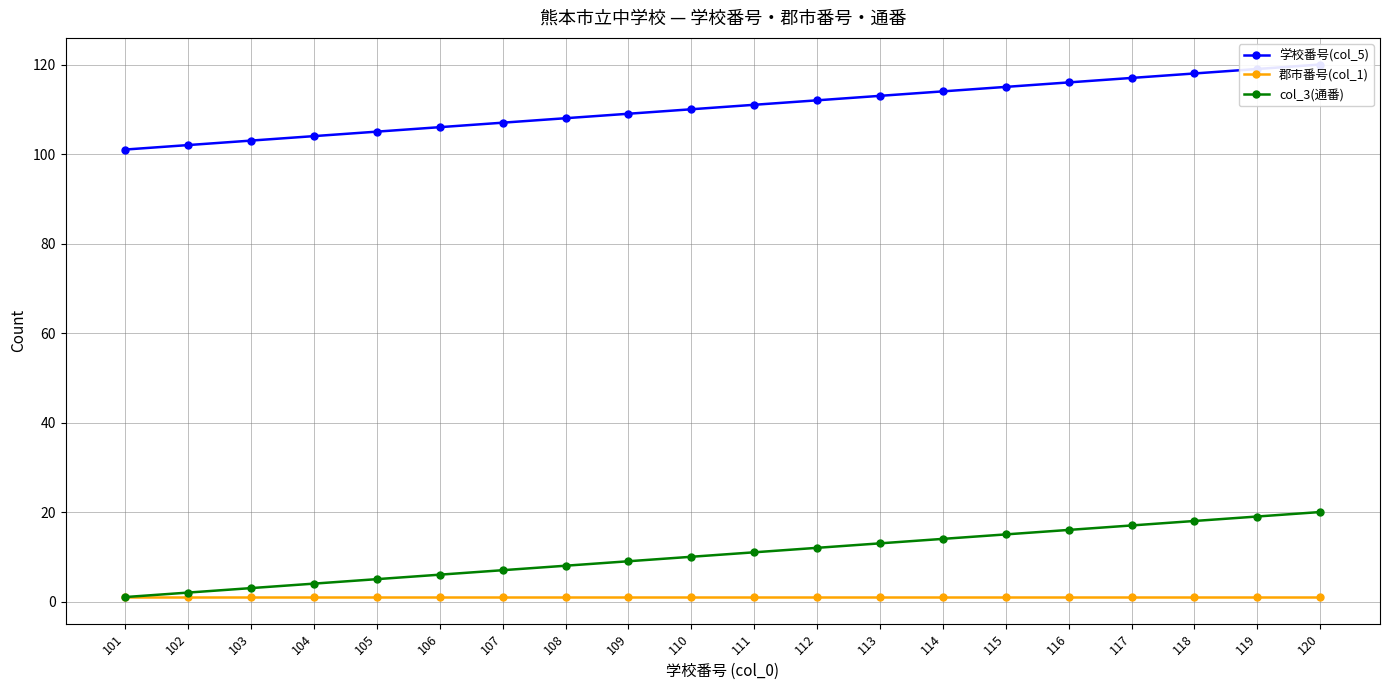

Reading right to left, extract all data points from this chart.

学校番号(col_5): 120=120	119=119	118=118	117=117	116=116	115=115	114=114	113=113	112=112	111=111	110=110	109=109	108=108	107=107	106=106	105=105	104=104	103=103	102=102	101=101
郡市番号(col_1): 120=1	119=1	118=1	117=1	116=1	115=1	114=1	113=1	112=1	111=1	110=1	109=1	108=1	107=1	106=1	105=1	104=1	103=1	102=1	101=1
col_3(通番): 120=20	119=19	118=18	117=17	116=16	115=15	114=14	113=13	112=12	111=11	110=10	109=9	108=8	107=7	106=6	105=5	104=4	103=3	102=2	101=1